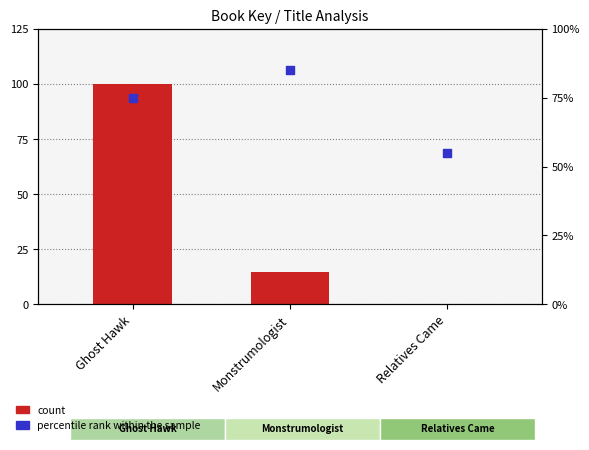

Which series contains the highest Y value?

count